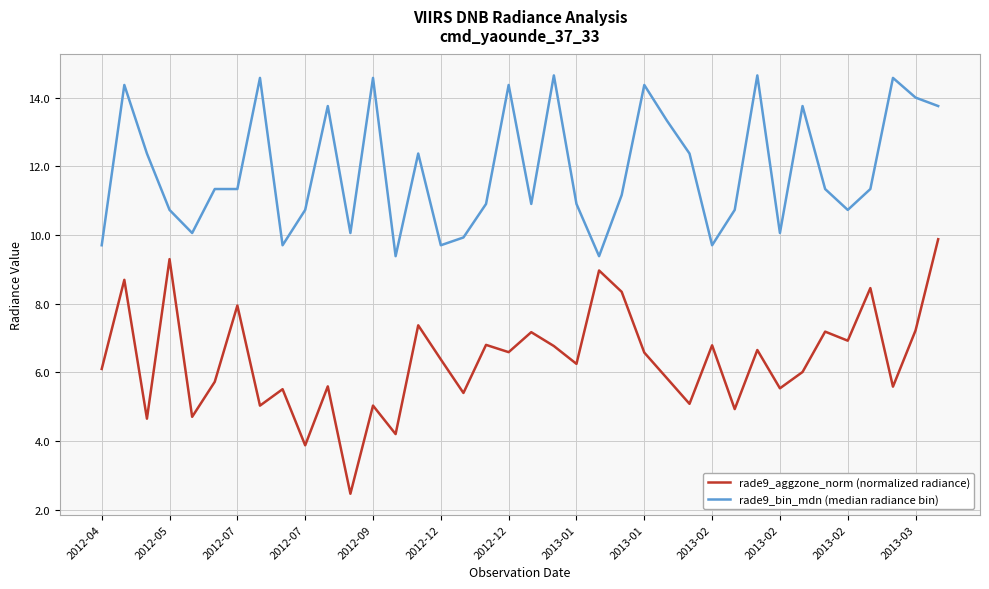

What is the smallest value displayed?

2.5